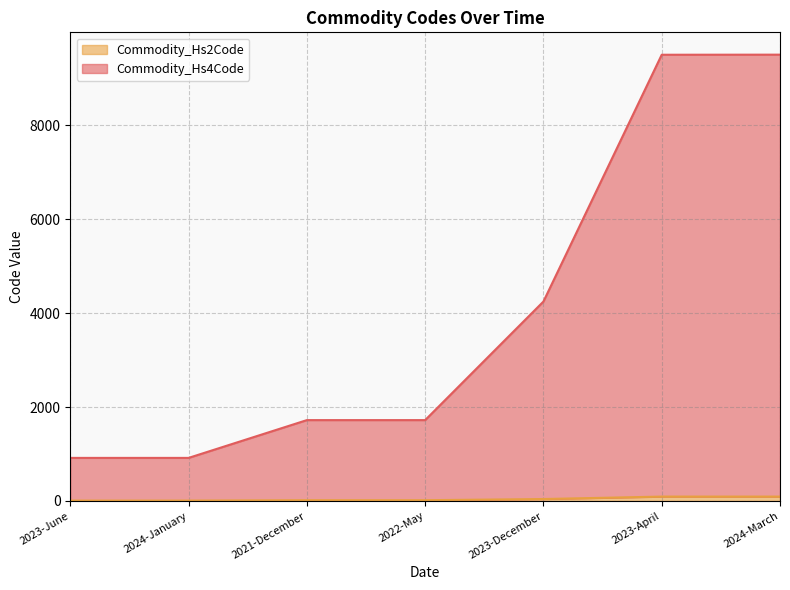

Reading left to right, what are all the values shown in this chart?

Commodity_Hs4Code: 917	917	1721	1721	4244	9495	9497
Commodity_Hs2Code: 9	9	17	17	42	94	94